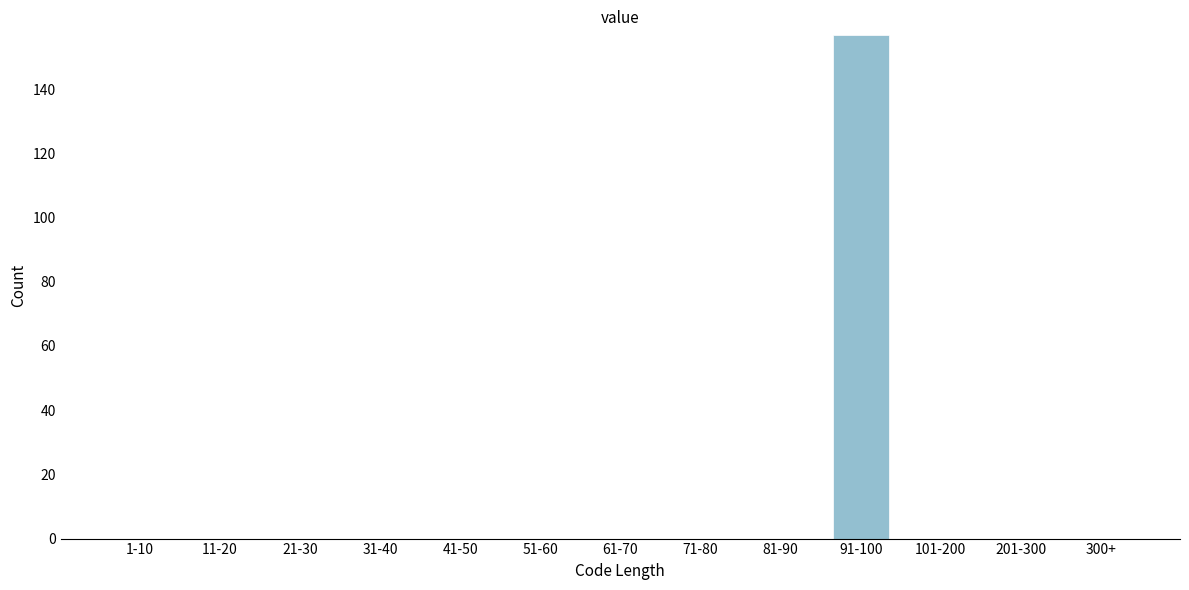

Reading right to left, what are all the values shown in this chart?

300+=0	201-300=0	101-200=0	91-100=157	81-90=0	71-80=0	61-70=0	51-60=0	41-50=0	31-40=0	21-30=0	11-20=0	1-10=0